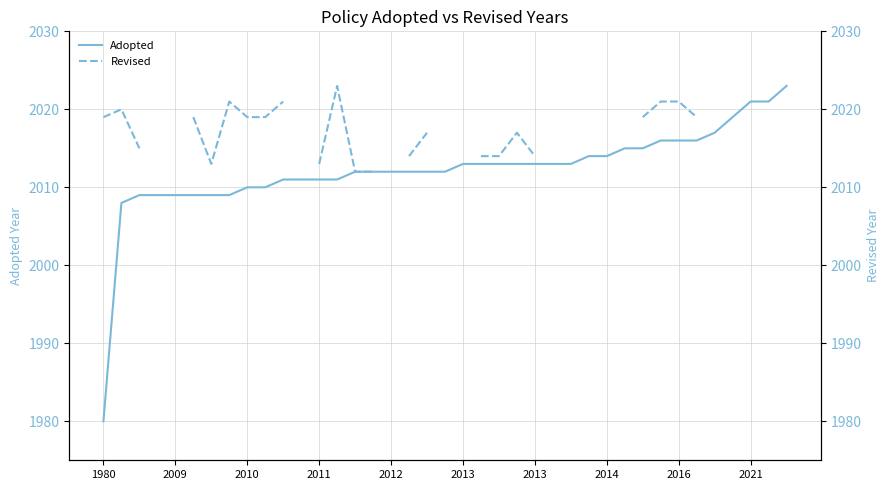

Rank the series at 2009 from highest to lowest value.

Revised, Adopted